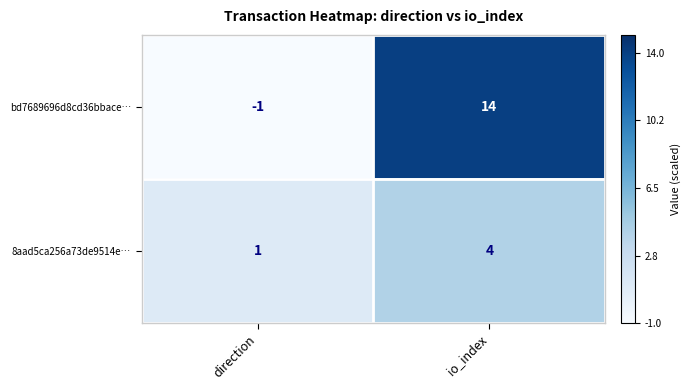

What is the sum of all 8aad5ca256a73de9514e… values?

5